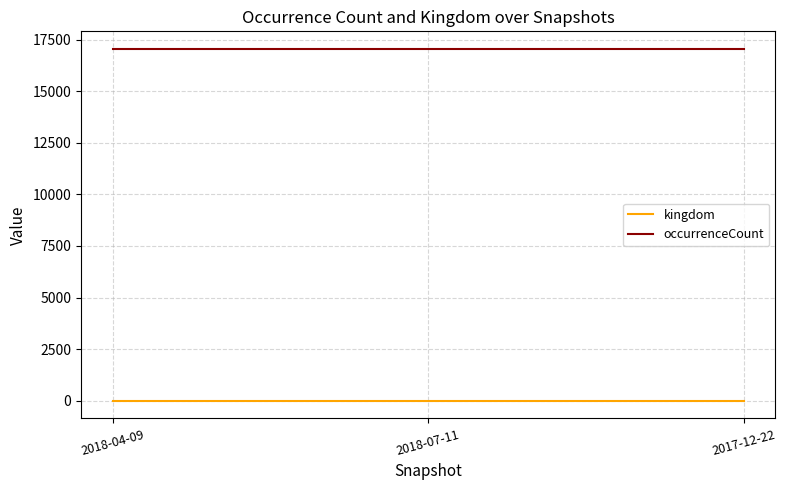

What is the highest value of the occurrenceCount series?

17044